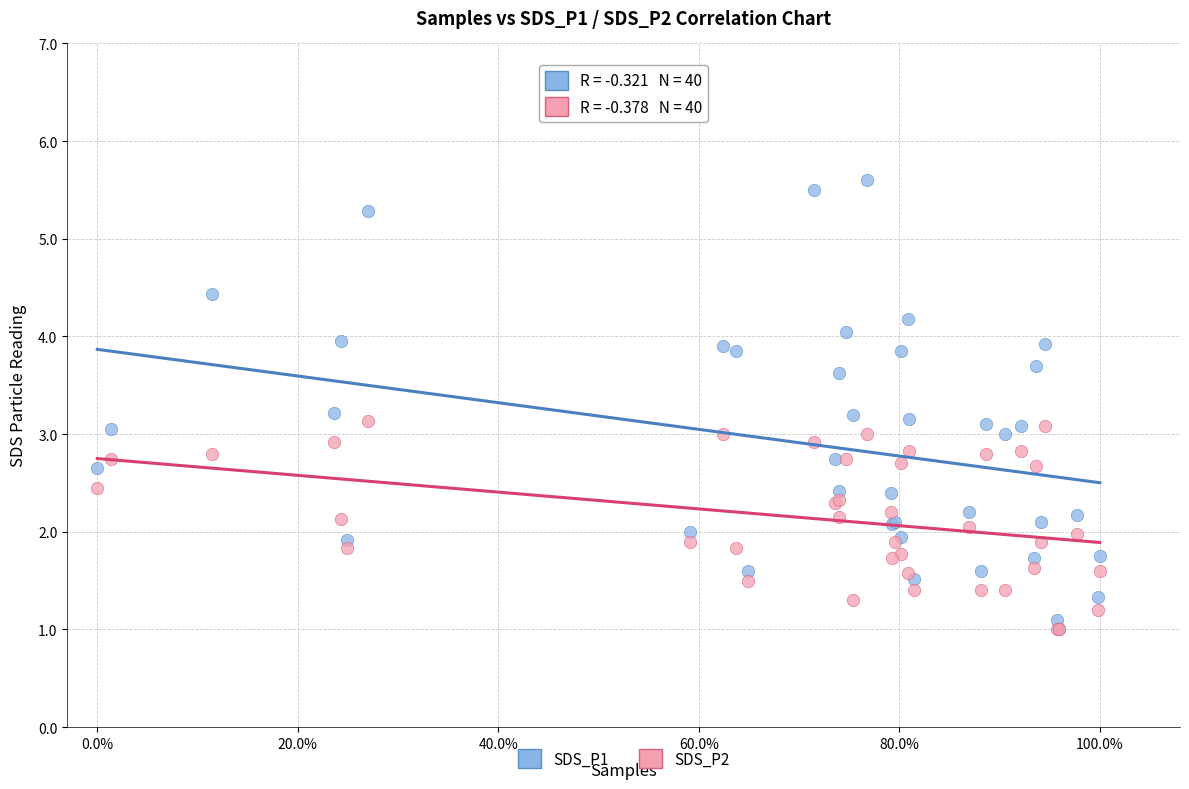

What are all the series names shown in the legend?

SDS_P1, SDS_P2